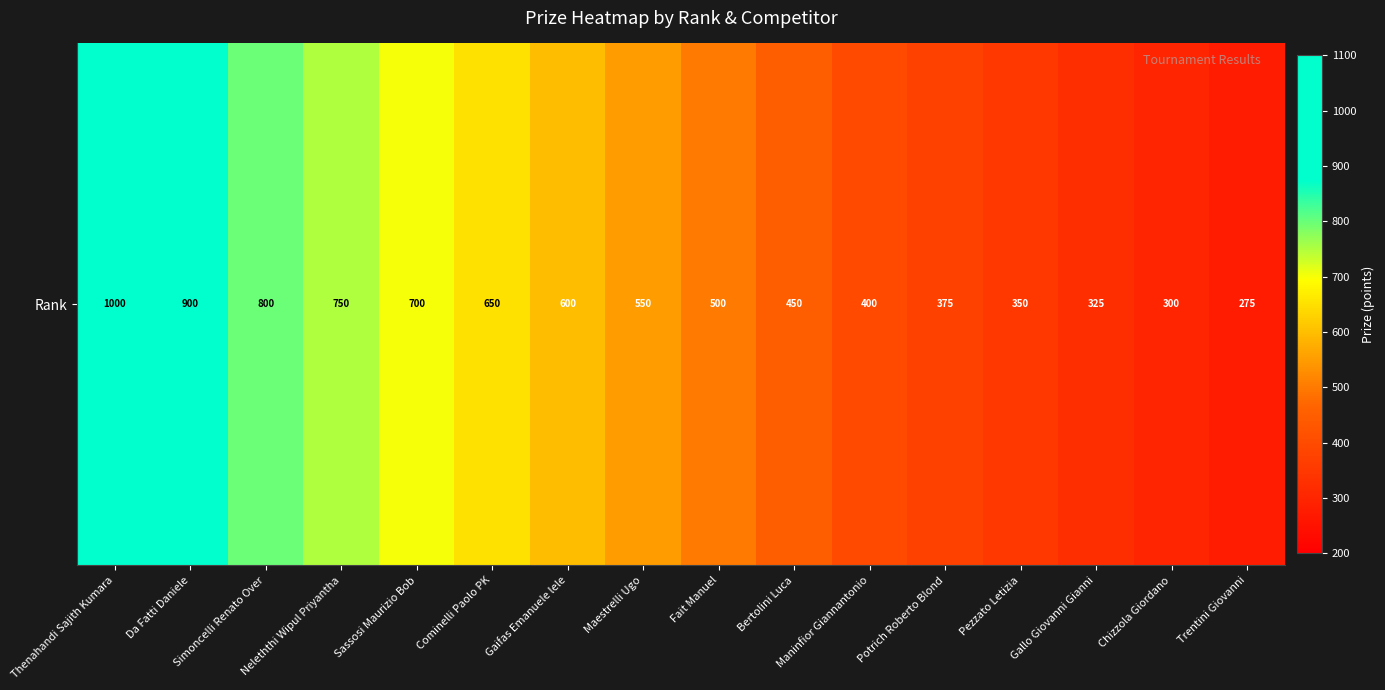

List the labels in order of value, largest first.

Thenahandi Sajith Kumara, Da Fatti Daniele, Simoncelli Renato Over, Neleththi Wipul Priyantha, Sassosi Maurizio Bob, Cominelli Paolo PK, Gaifas Emanuele lele, Maestrelli Ugo, Fait Manuel, Bertolini Luca, Maninfior Giannantonio, Potrich Roberto Blond, Pezzato Letizia, Gallo Giovanni Gianni, Chizzola Giordano, Trentini Giovanni